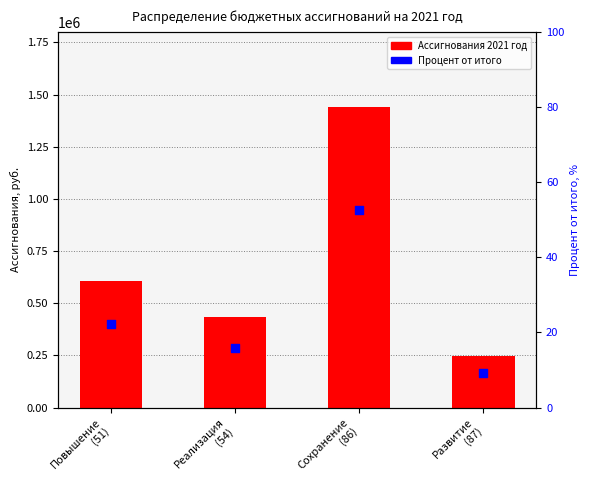

Which series has the largest total across all categories?

Ассигнования 2021 год